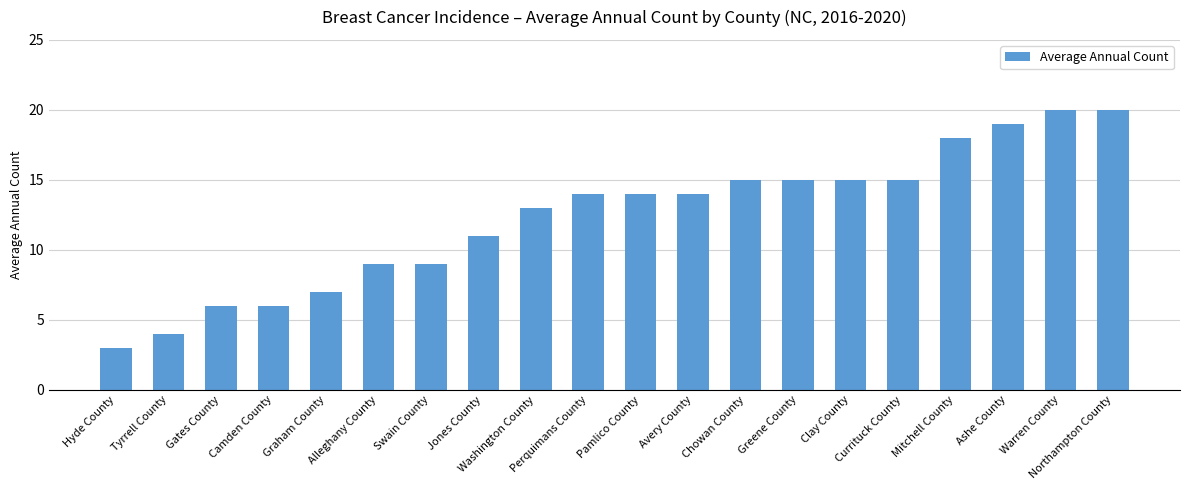

Does the chart contain stacked bars?

No